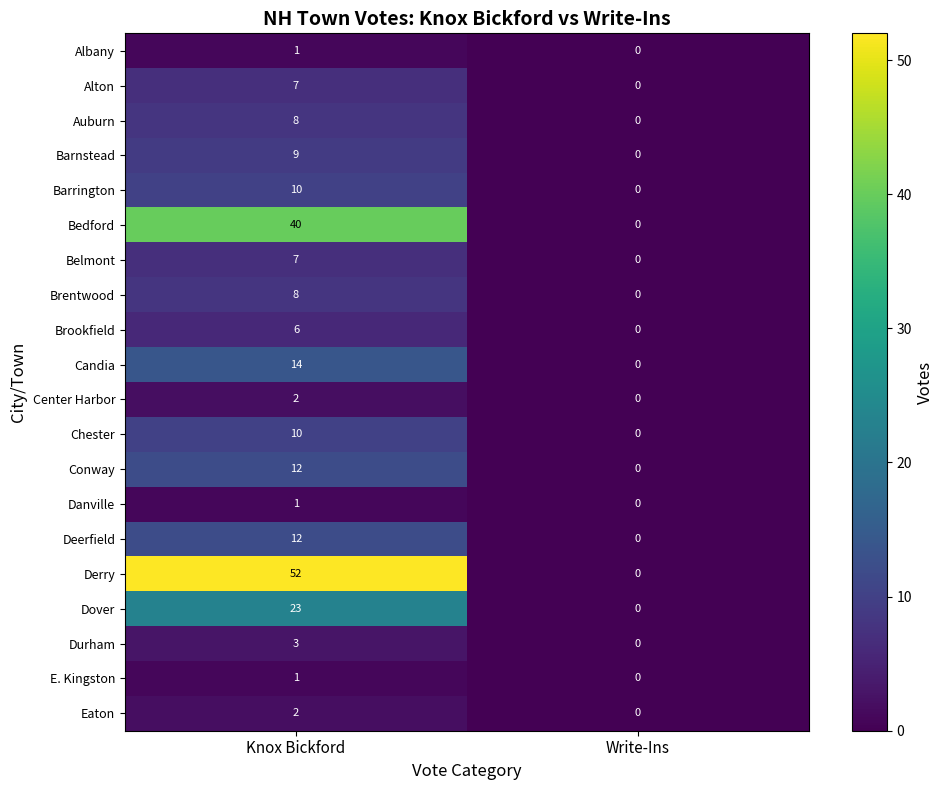

What is the difference between the Belmont values at Write-Ins and Knox Bickford?

7